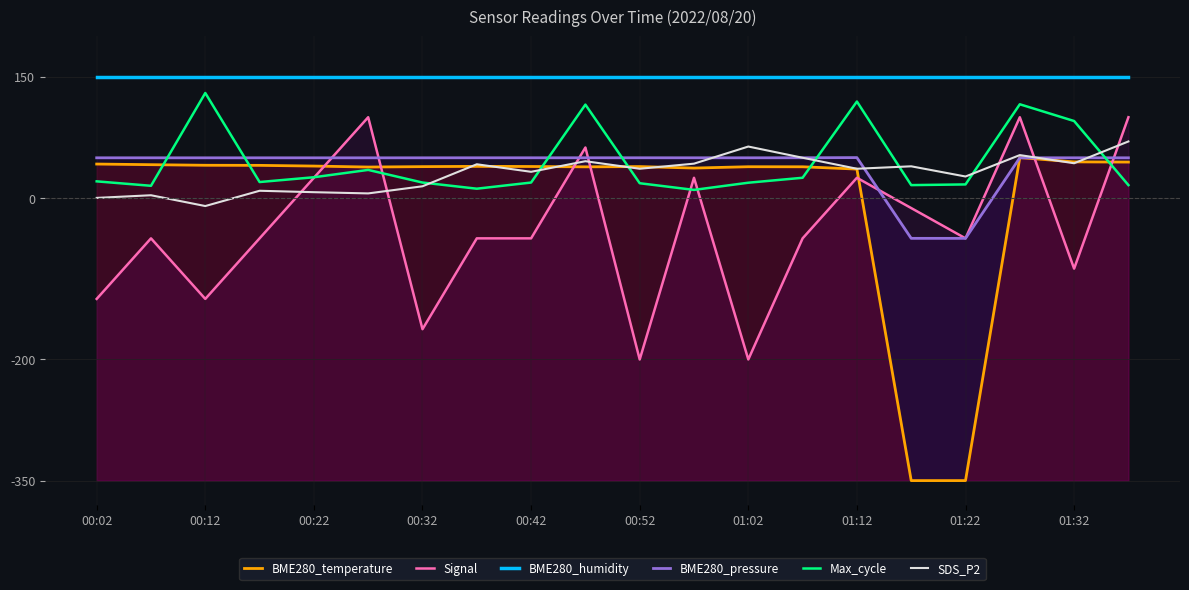

What is the lowest value of the BME280_temperature series?

-350.0